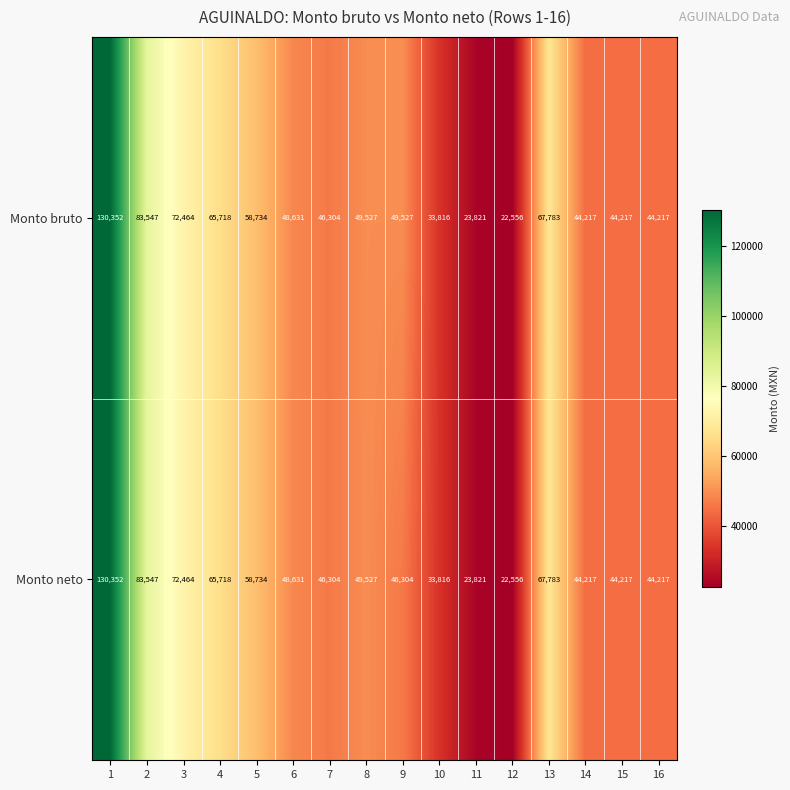

Rank the series by their average value, from lowest to highest.

Monto neto, Monto bruto